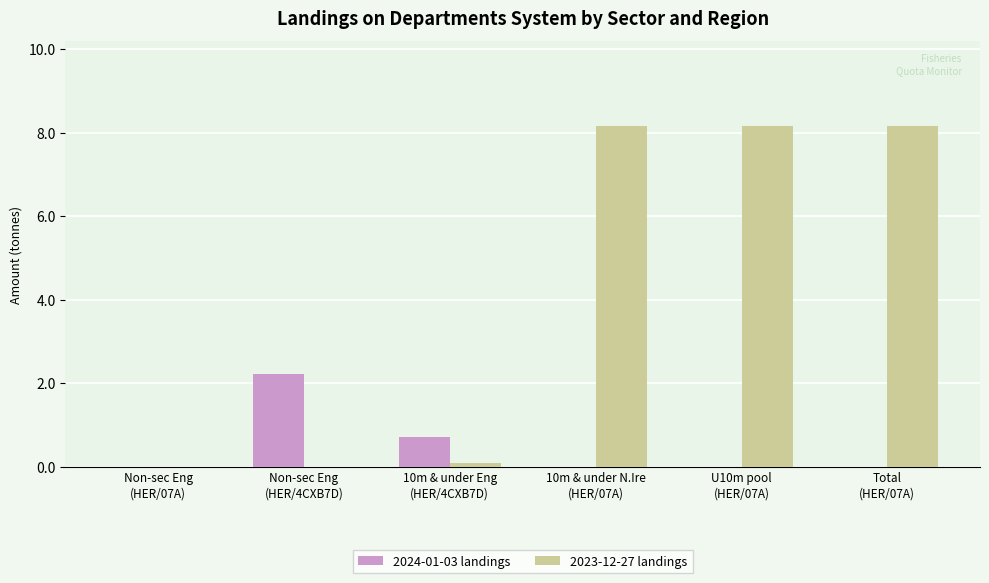

The 2023-12-27 landings series shows 0.0 at Non-sec Eng
(HER/4CXB7D). True or false?

True